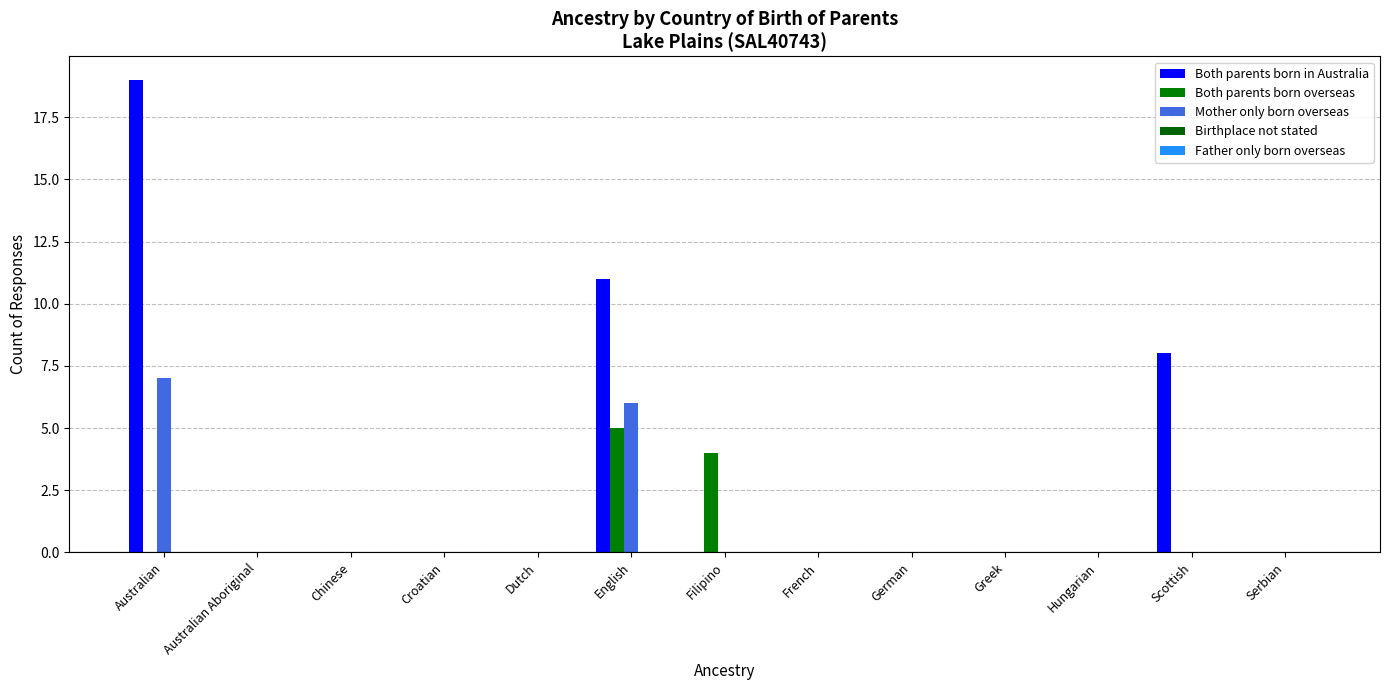

How many distinct data groups are displayed?

3